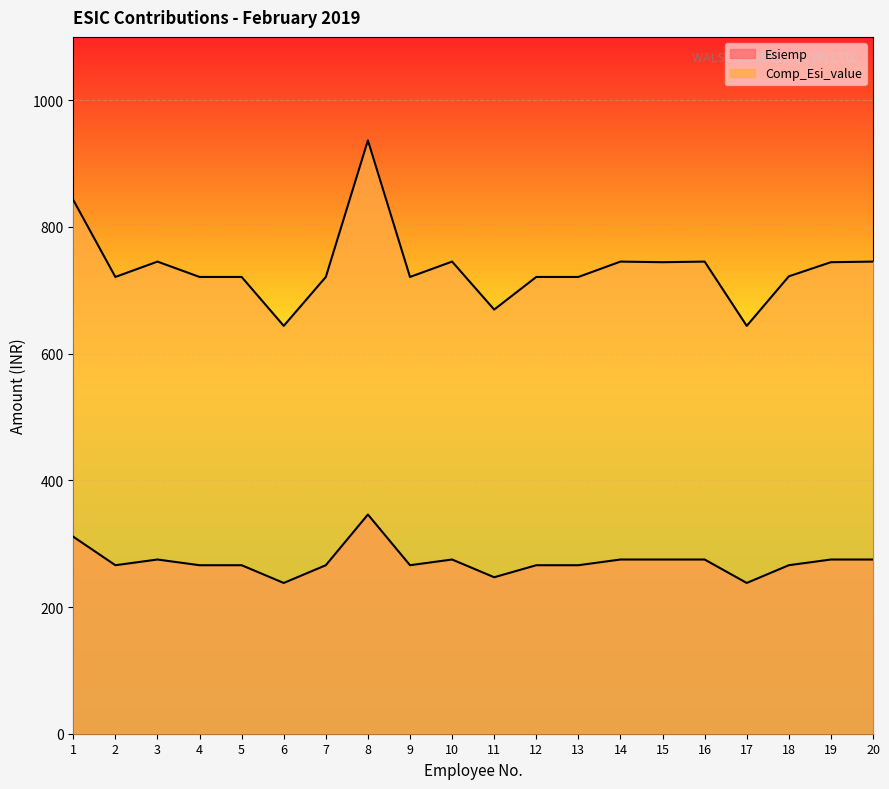

At which label does Comp_Esi_value reach its minimum?

6